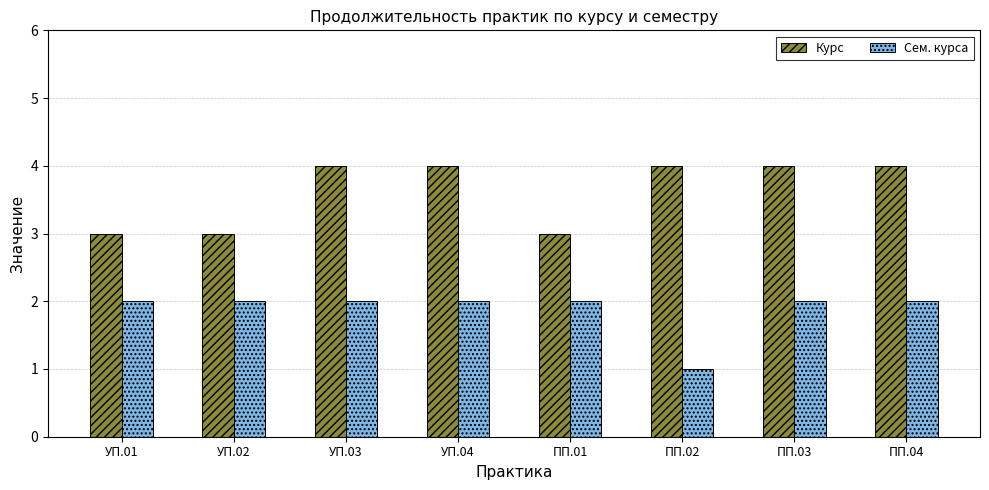

At which label does Сем. курса reach its minimum?

ПП.02